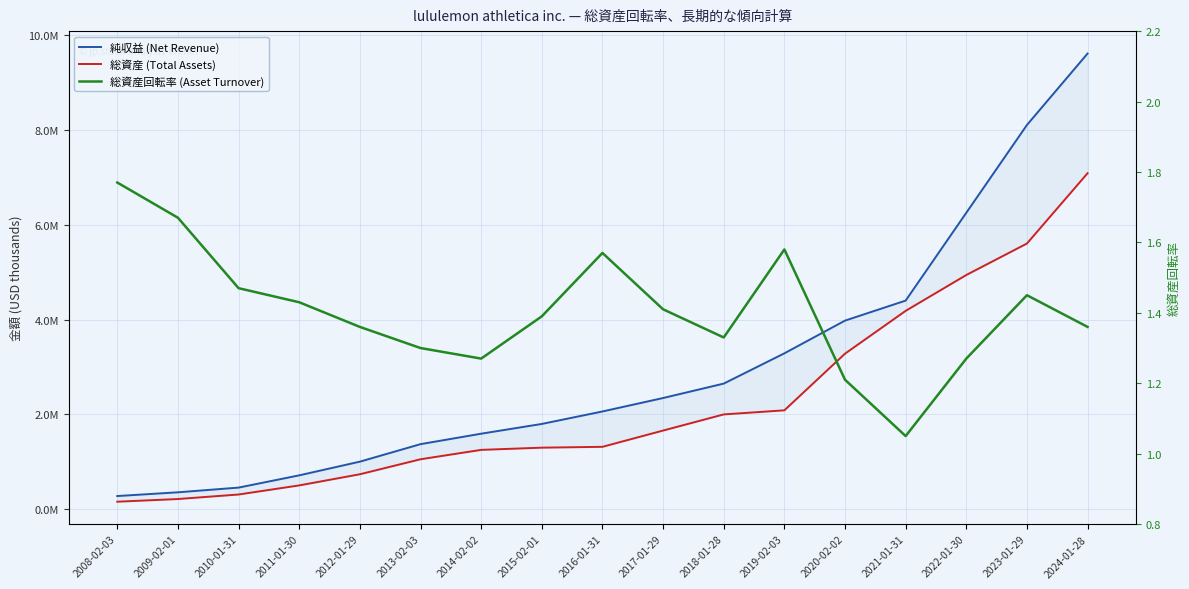

At which category does the chart reach its minimum across all series?

2021-01-31